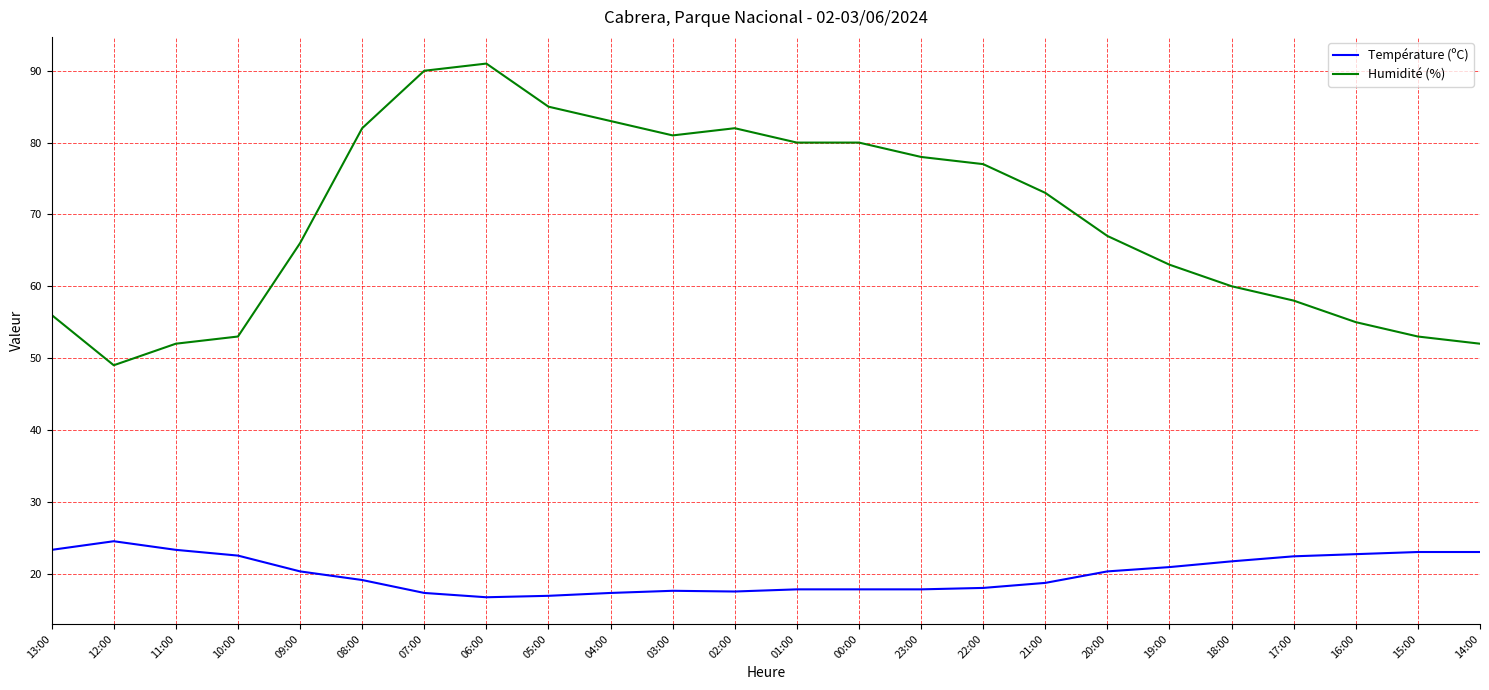

Which series changed the most between 02:00 and 20:00?

Humidité (%)